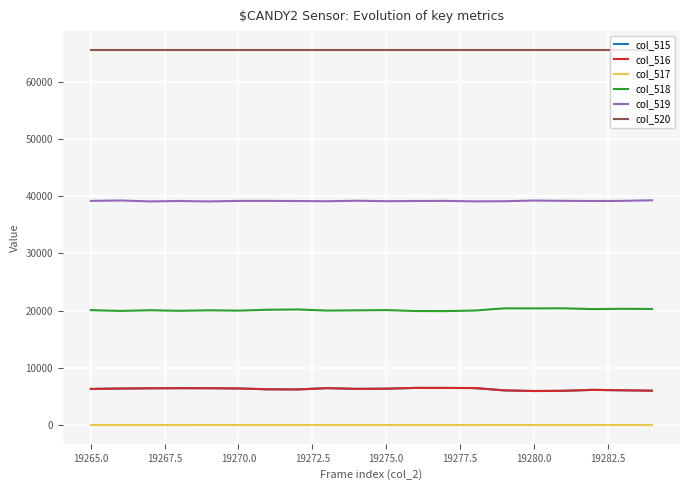

True or false: col_517 and col_516 intersect in this chart.

False